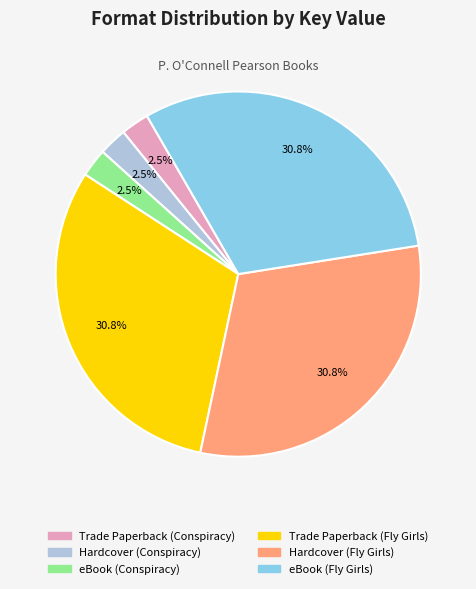

What percentage is NOT represented by eBook (Conspiracy)?

97.5%